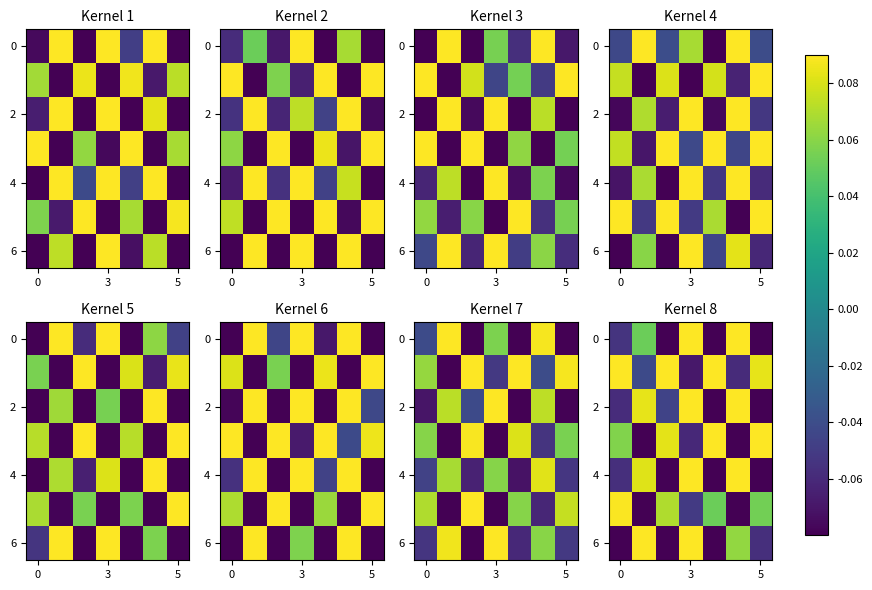

How many positive values does the 0 series have?

3